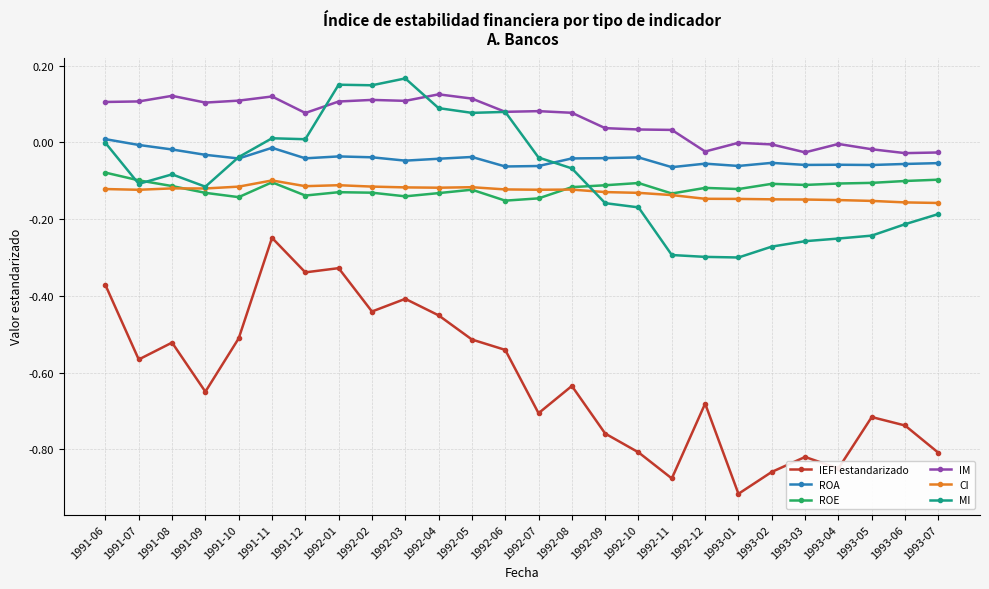

Which category has the highest value across all series?

1992-03